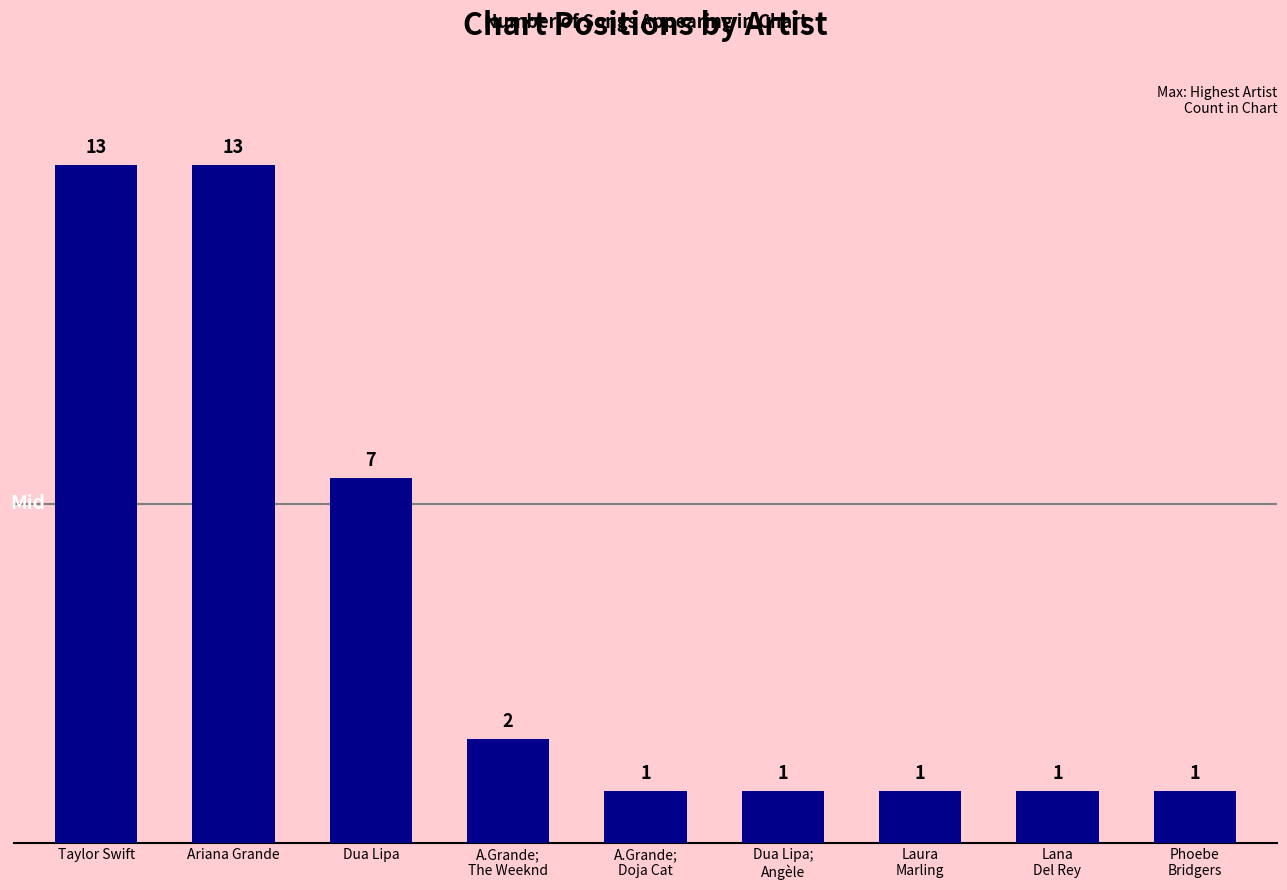

The chart shows a value of 3 at Dua Lipa. True or false?

False